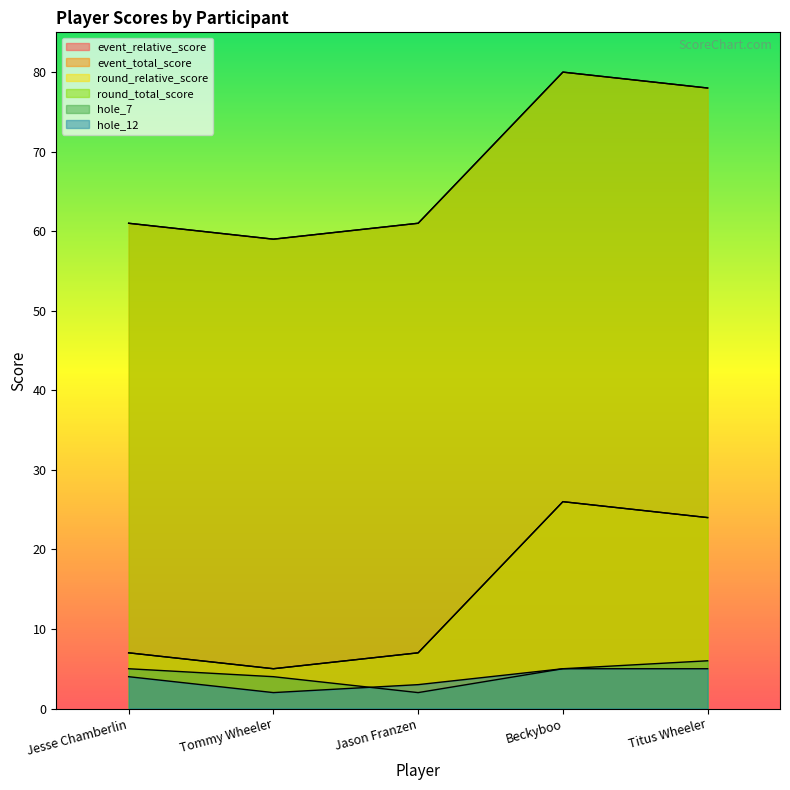

True or false: hole_12 and event_total_score intersect in this chart.

False